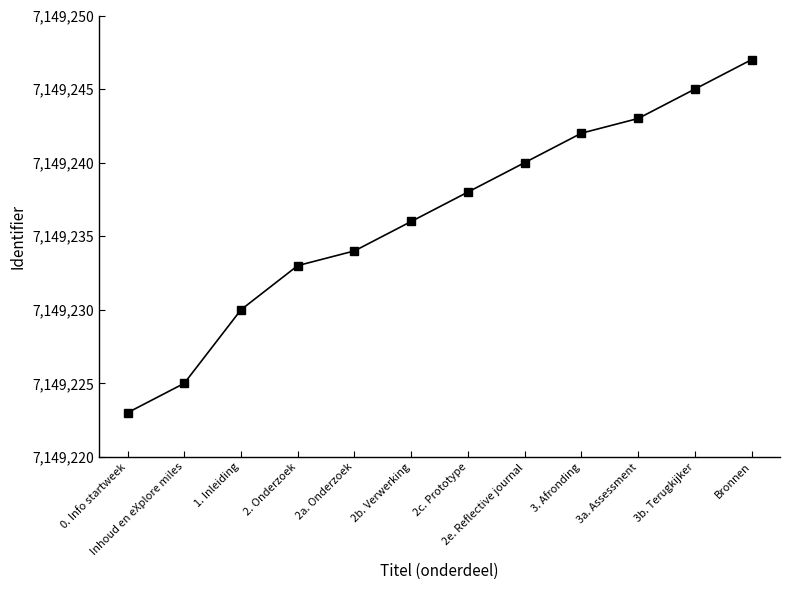

How many categories are shown in the chart?

12